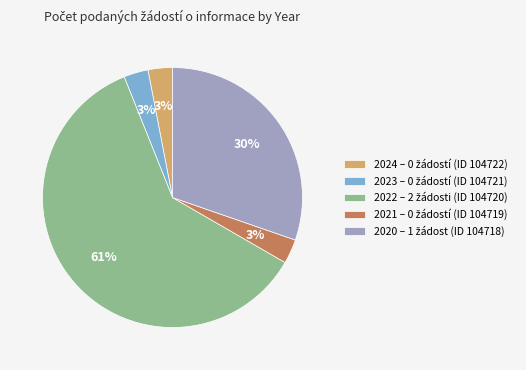

To the nearest percent, what is the difference between the largest and smallest slice percentages?

58%